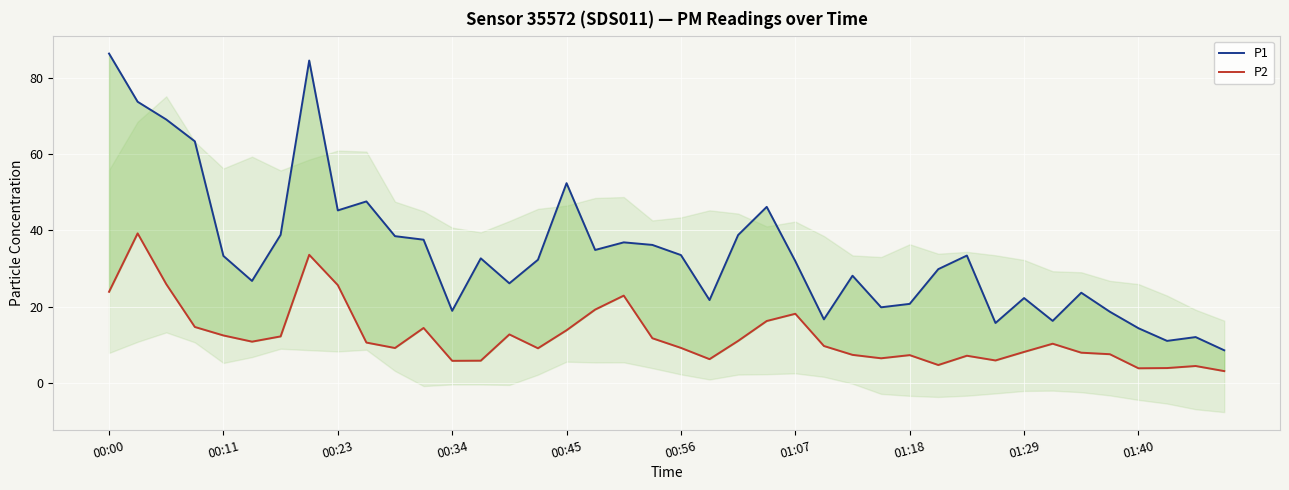

True or false: P2 and P1 cross at least once.

False